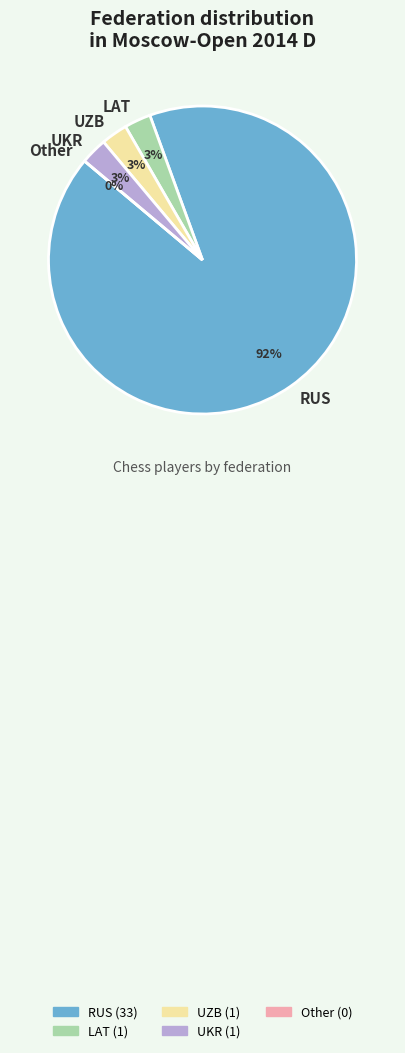

How many slices are in this pie chart?

5